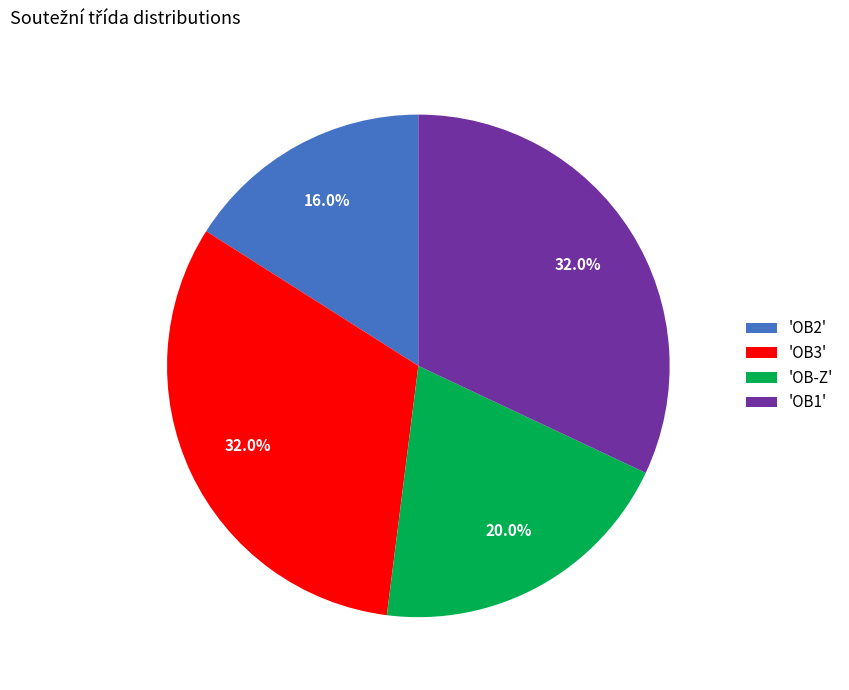

Is the sum of 'OB-Z' and 'OB2' greater than half?

No